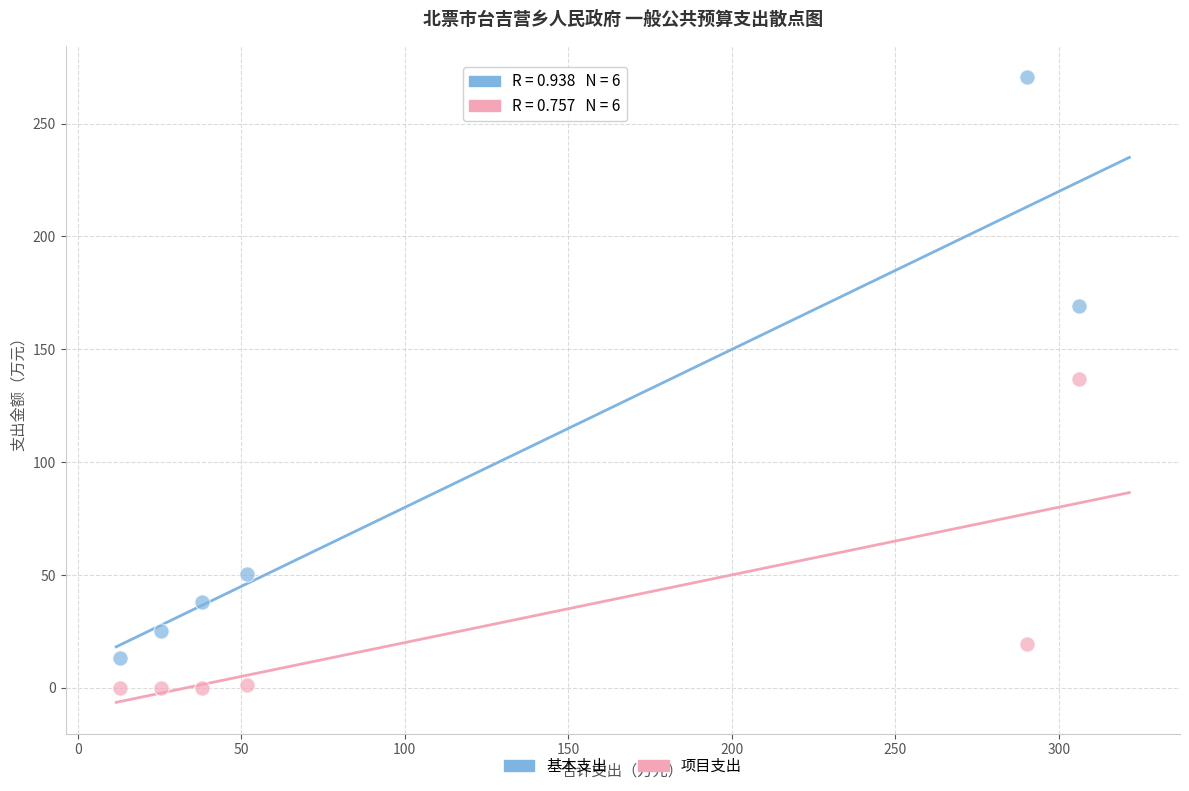

Which series contains the highest Y value?

基本支出